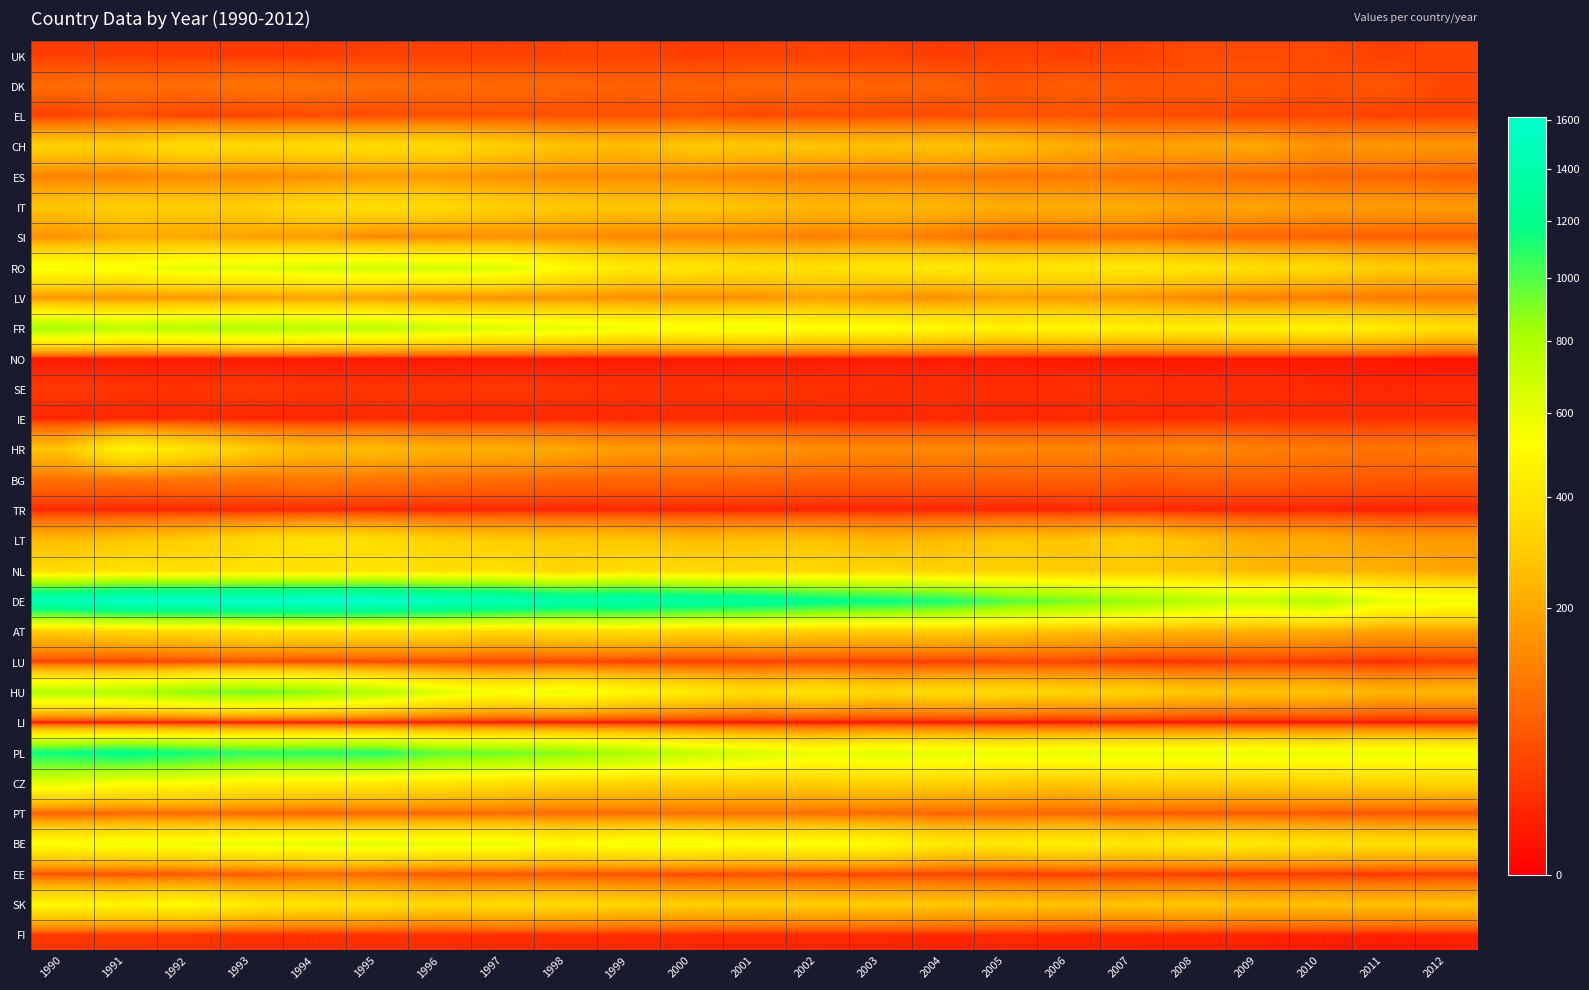

How many data points does each series have?

23